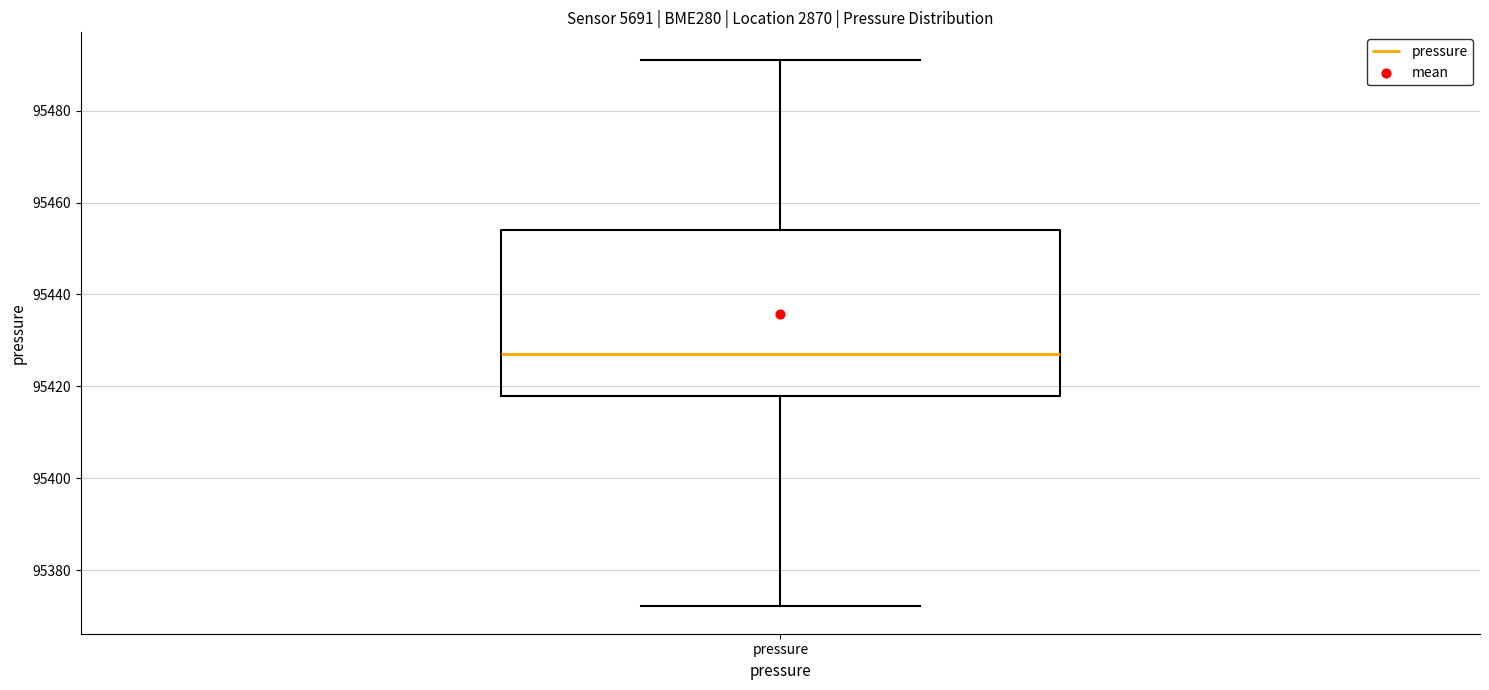

Transcribe this box plot: give where the median line is, the range the box spans, and where the two whiskers end, as read against the y-axis. The values are not printed on the chart, so give them approximately, as read against the axis.

median 95428, box 95418 to 95454, whiskers 95372 to 95492